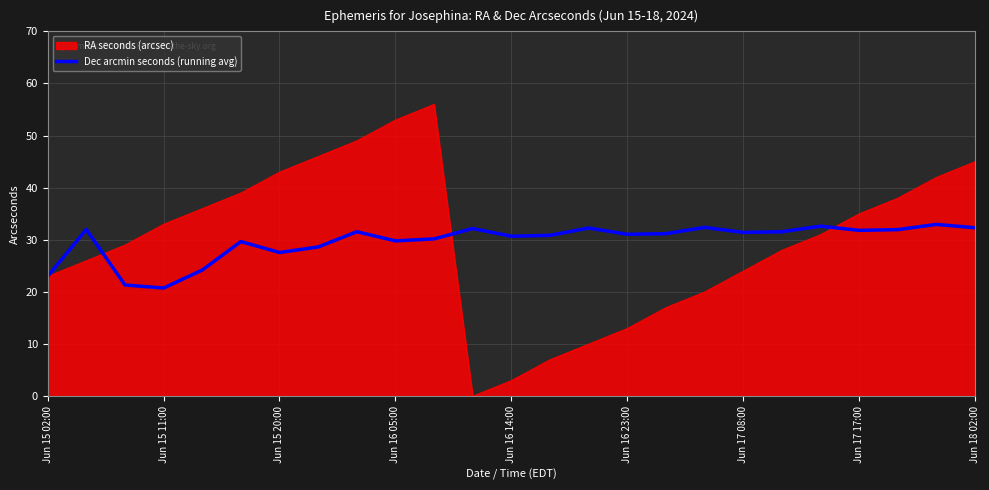

How many distinct data groups are displayed?

2